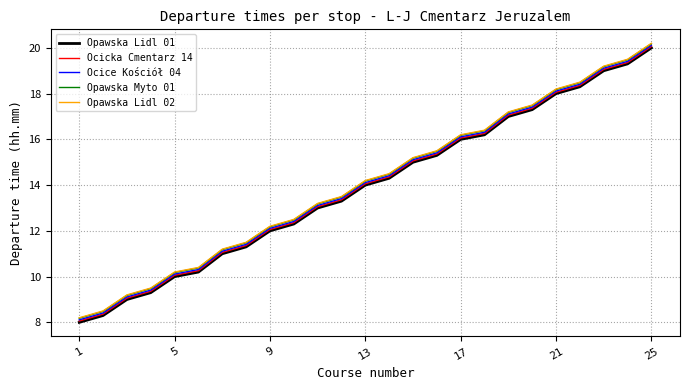

True or false: Opawska Lidl 01 and Opawska Lidl 02 cross at least once.

False